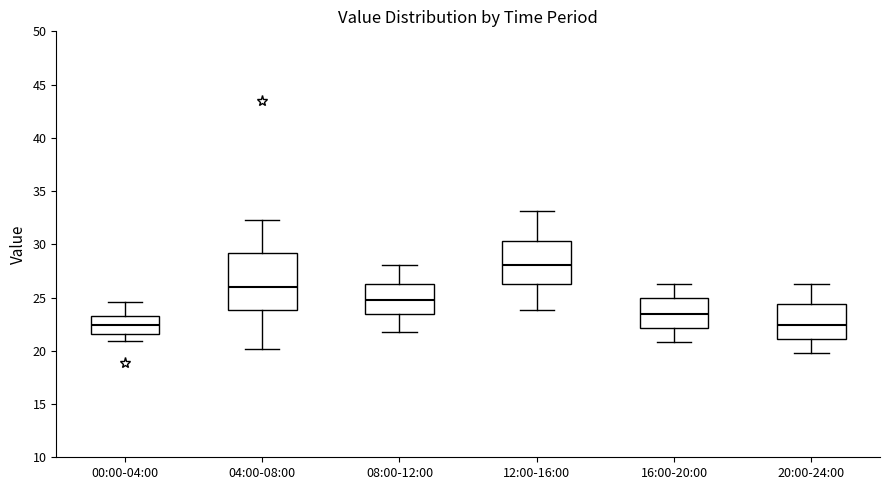

Reading left to right, transcribe this box plot: for each box, give where its median line is, the range the box spans, and where its two whiskers end, as read against the y-axis. The values are not printed on the chart, so give them approximately, as read against the axis.

00:00-04:00: median 22.5, box 21.5 to 23.5, whiskers 21.0 to 24.5
04:00-08:00: median 26.0, box 24.0 to 29.0, whiskers 20.0 to 32.5
08:00-12:00: median 25.0, box 23.5 to 26.5, whiskers 22.0 to 28.0
12:00-16:00: median 28.0, box 26.5 to 30.5, whiskers 24.0 to 33.0
16:00-20:00: median 23.5, box 22.0 to 25.0, whiskers 21.0 to 26.5
20:00-24:00: median 22.5, box 21.0 to 24.5, whiskers 20.0 to 26.5